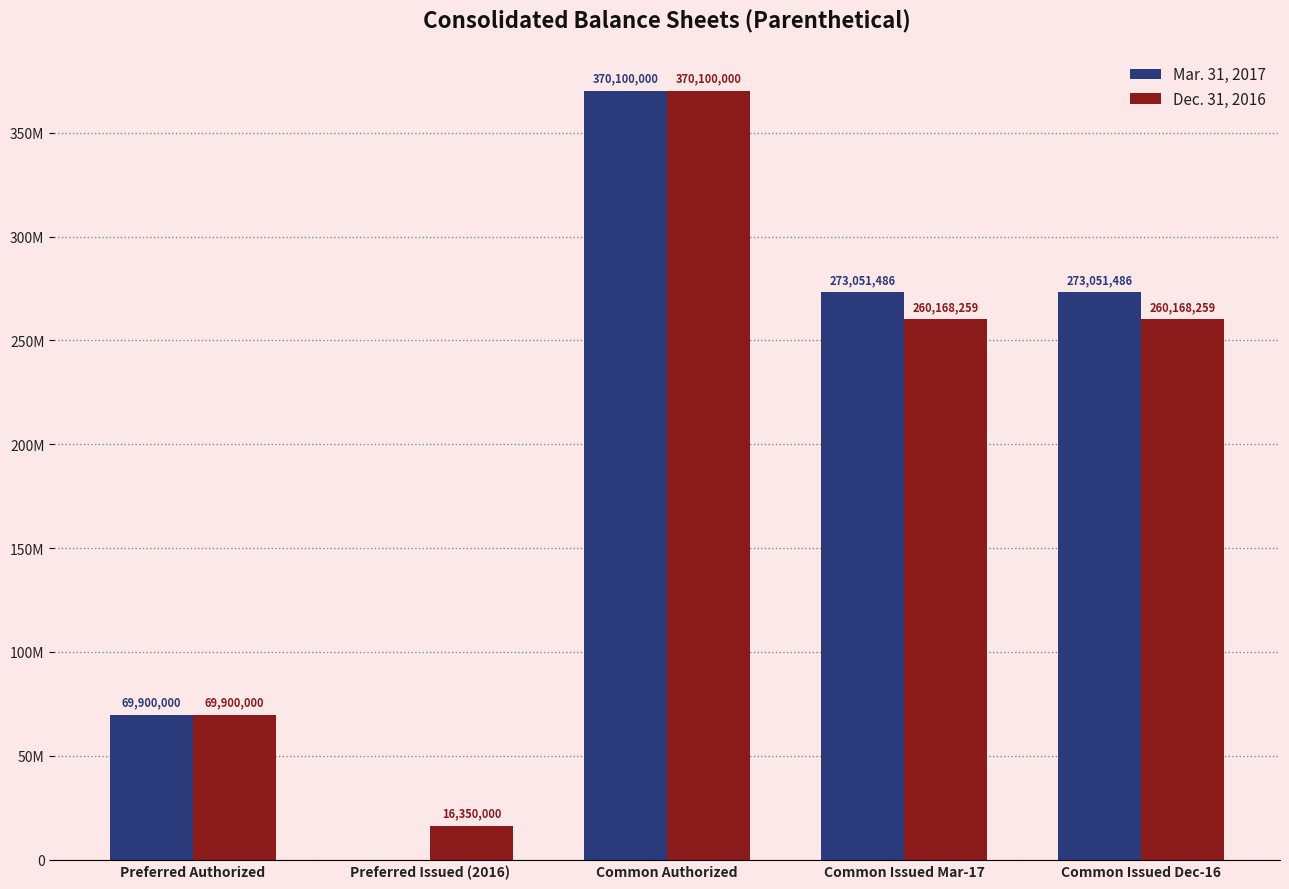

Are the bars grouped side by side (vs. stacked)?

Yes